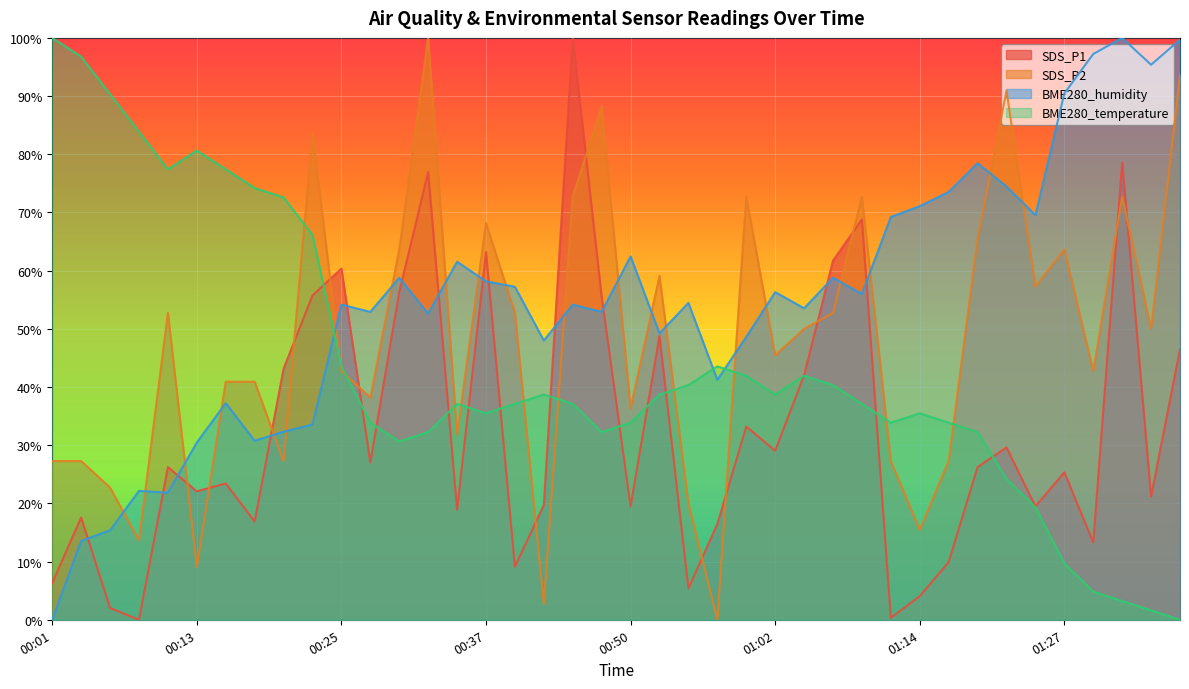

At how many categories does at least one series exceed 68?

27